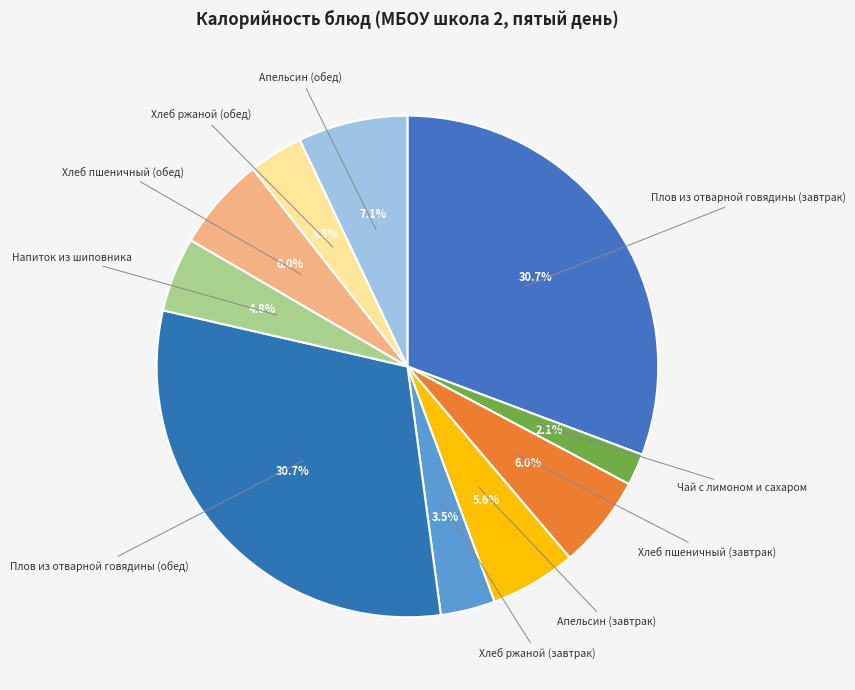

Does Апельсин (завтрак) represent more than half of the total?

No